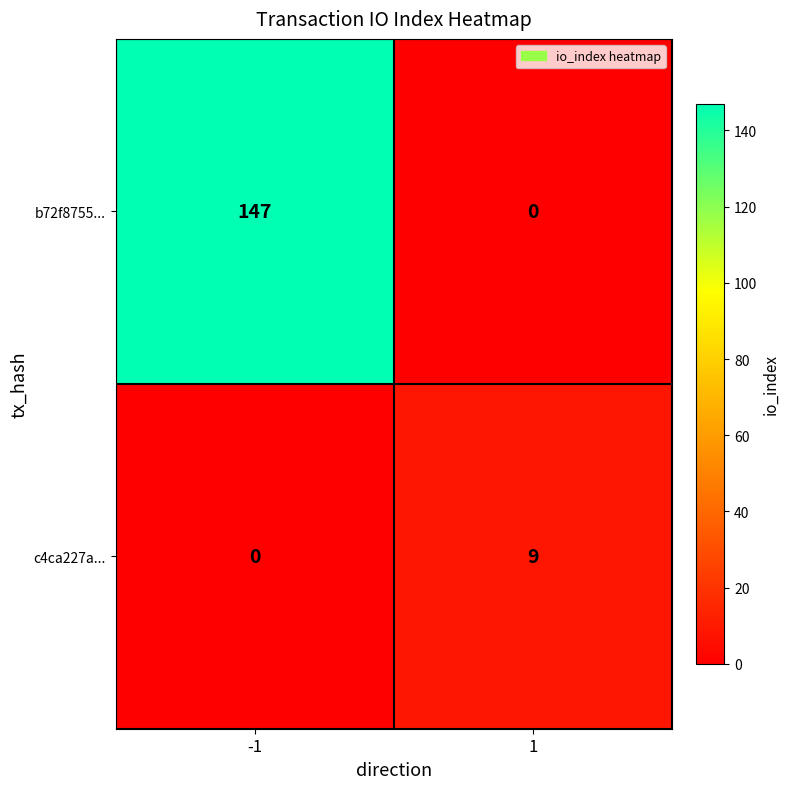

What is the difference between the c4ca227a... values at -1 and 1?

9